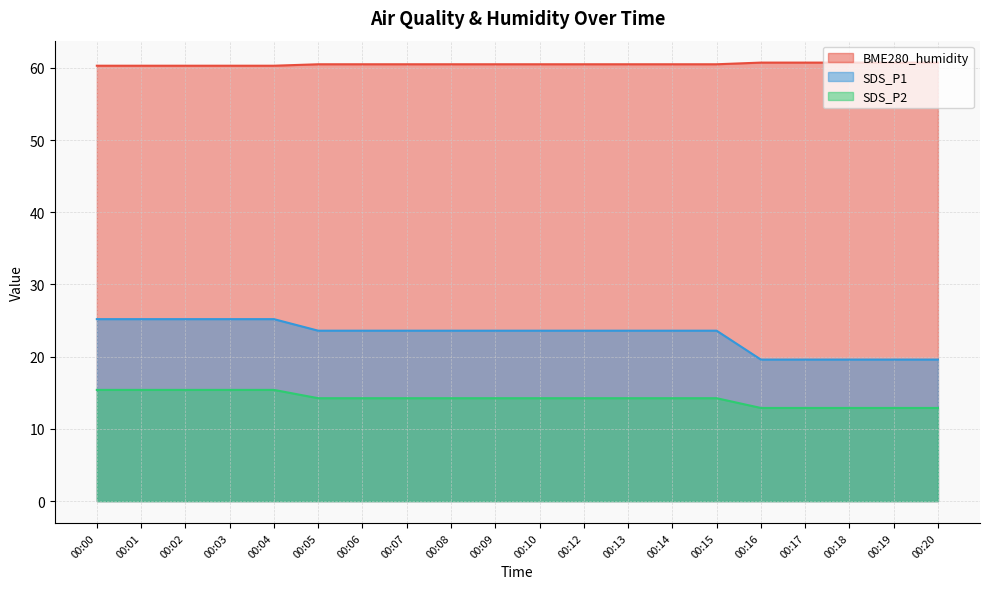

Which series has the widest spread of values?

SDS_P1